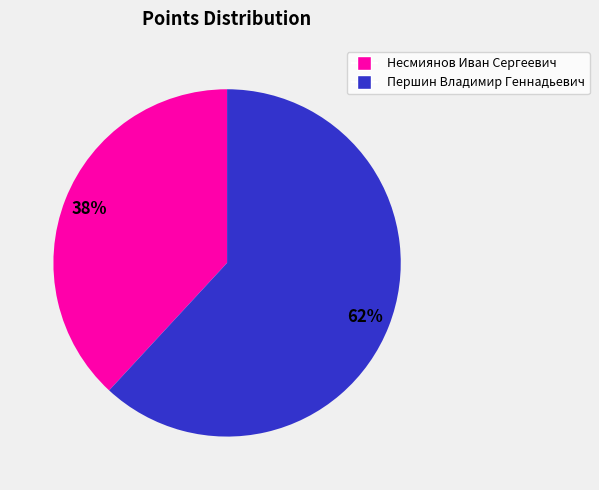

What is the ratio of the value at Першин Владимир Геннадьевич to the value at Несмиянов Иван Сергеевич?

1.6